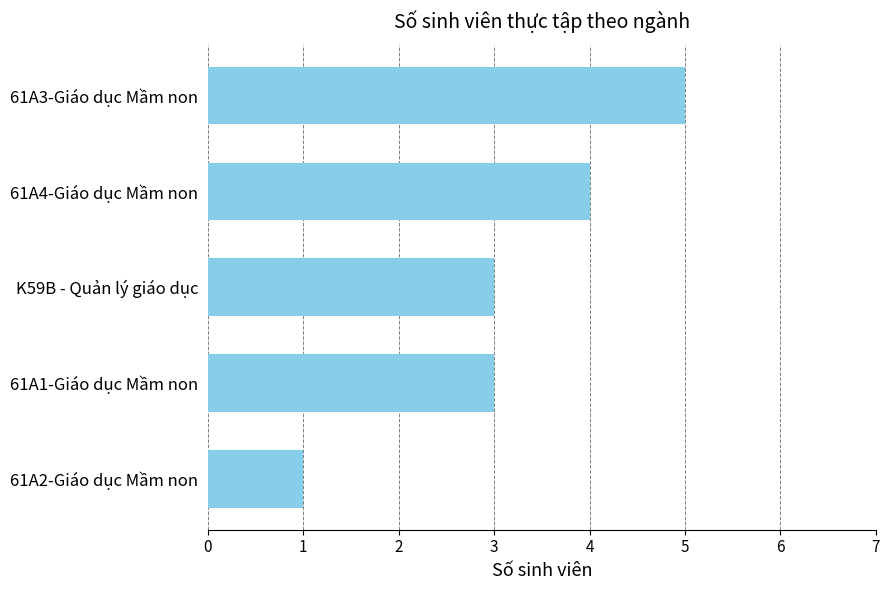

Approximately how many times larger is the value at 61A3-Giáo dục Mầm non compared to 61A1-Giáo dục Mầm non?

1.7